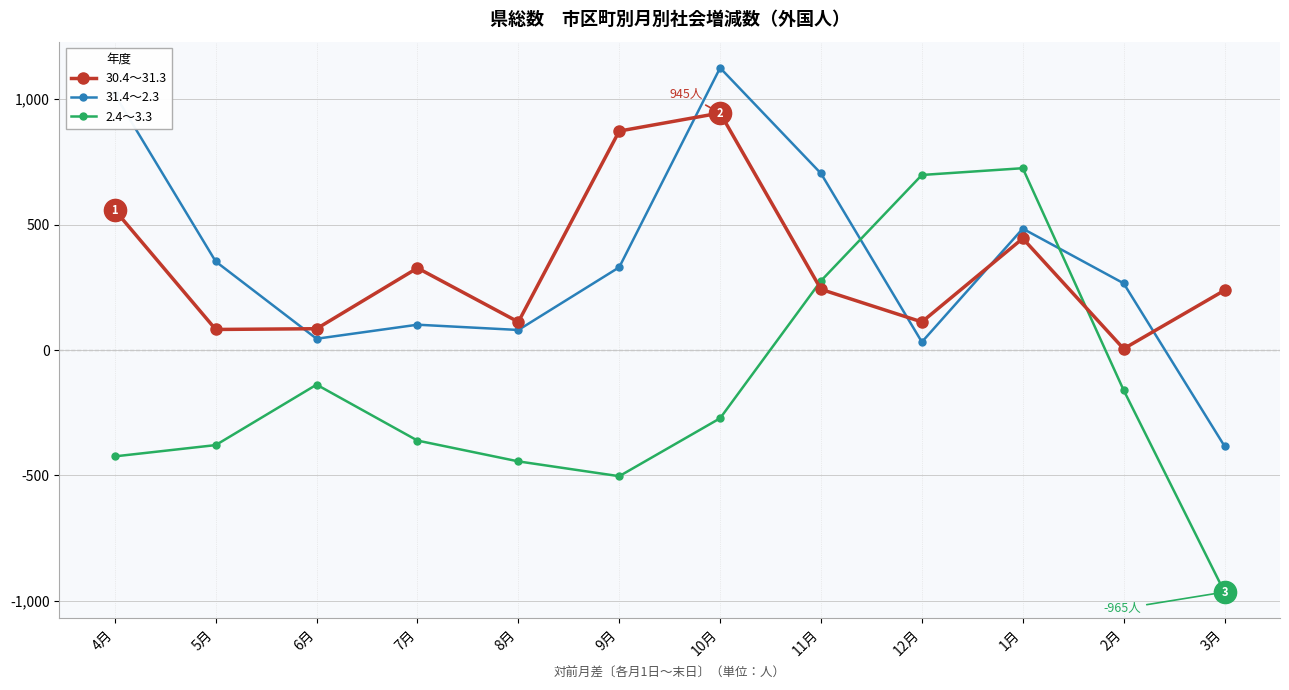

What is the difference between the highest and lowest values at 8月?

556